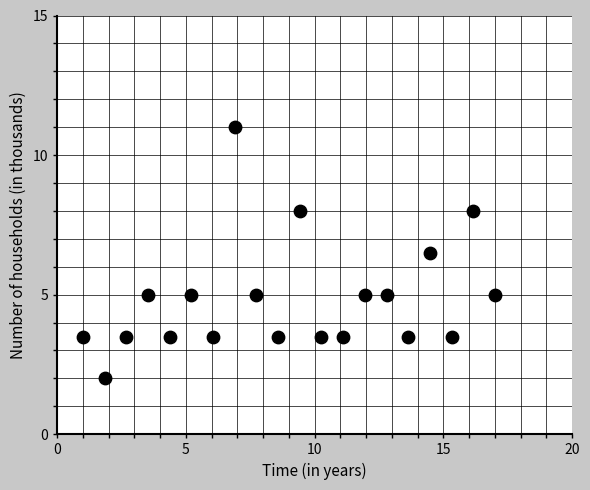

What Y value in the scatter plot is closest to 6?

6.5